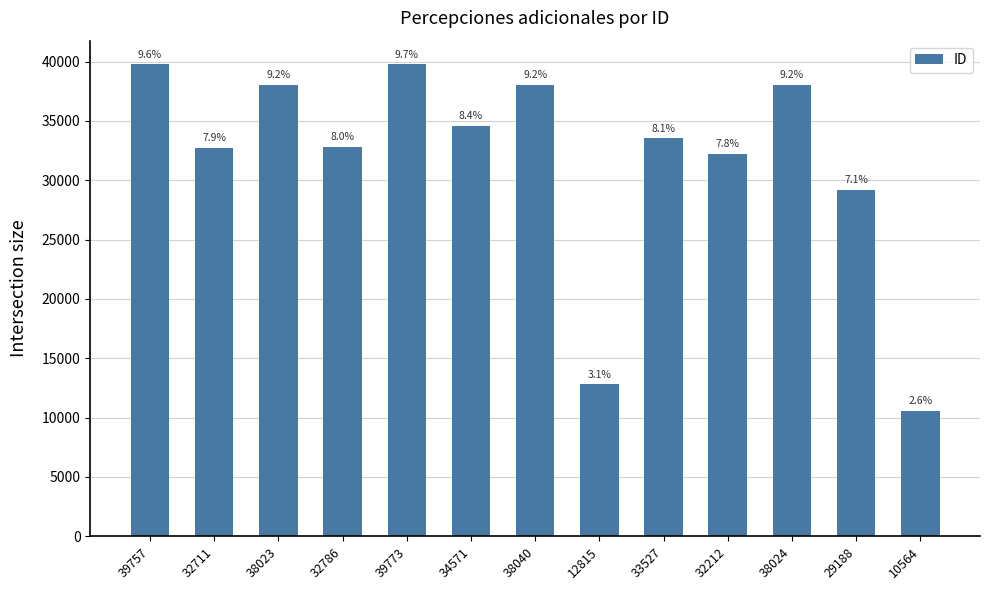

Approximately how many times larger is the value at 38023 compared to 29188?

1.3